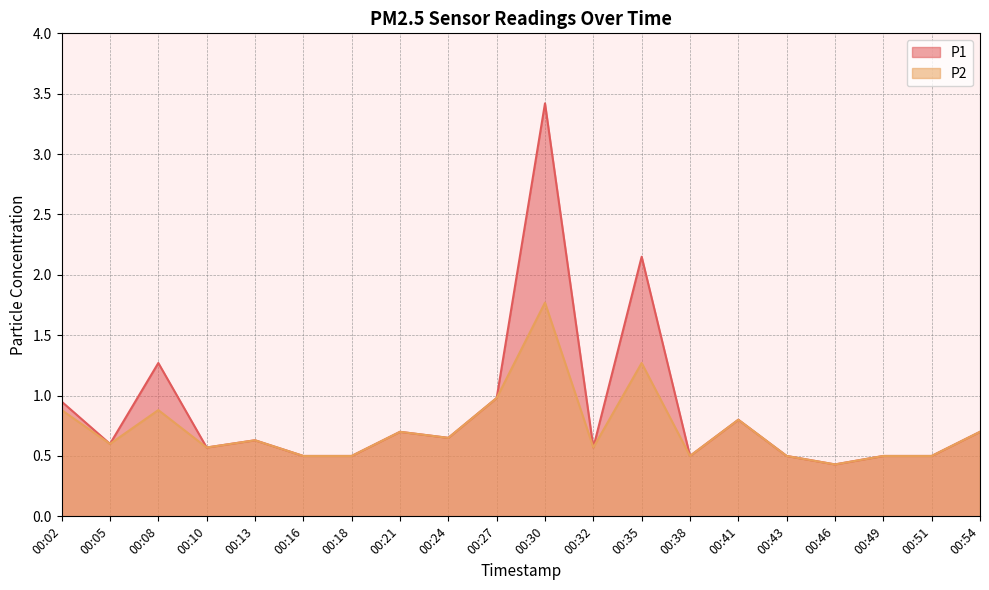

What is the maximum value shown in the chart?

3.4